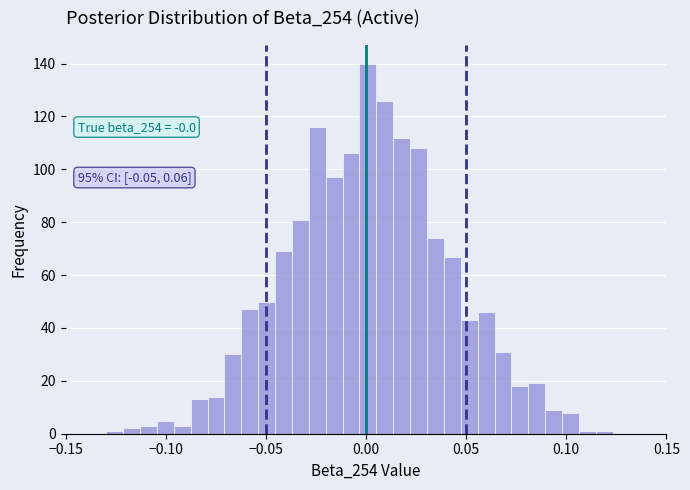

Around what value on the x-axis is the tallest bar? Give the approximate position of its centre, as read against the axis.

0.000